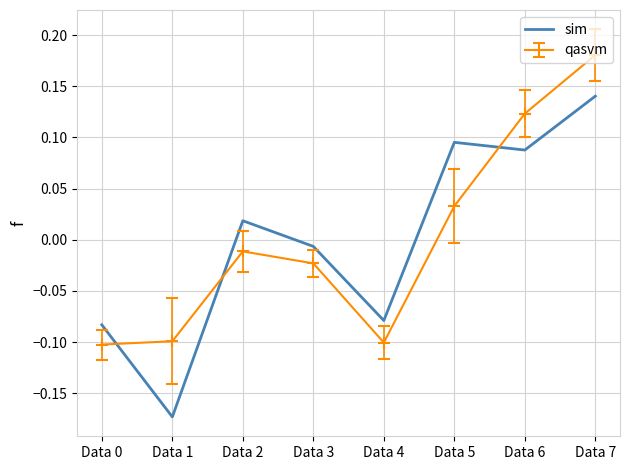

After their last crossing, which series has the higher values: sim or qasvm?

qasvm